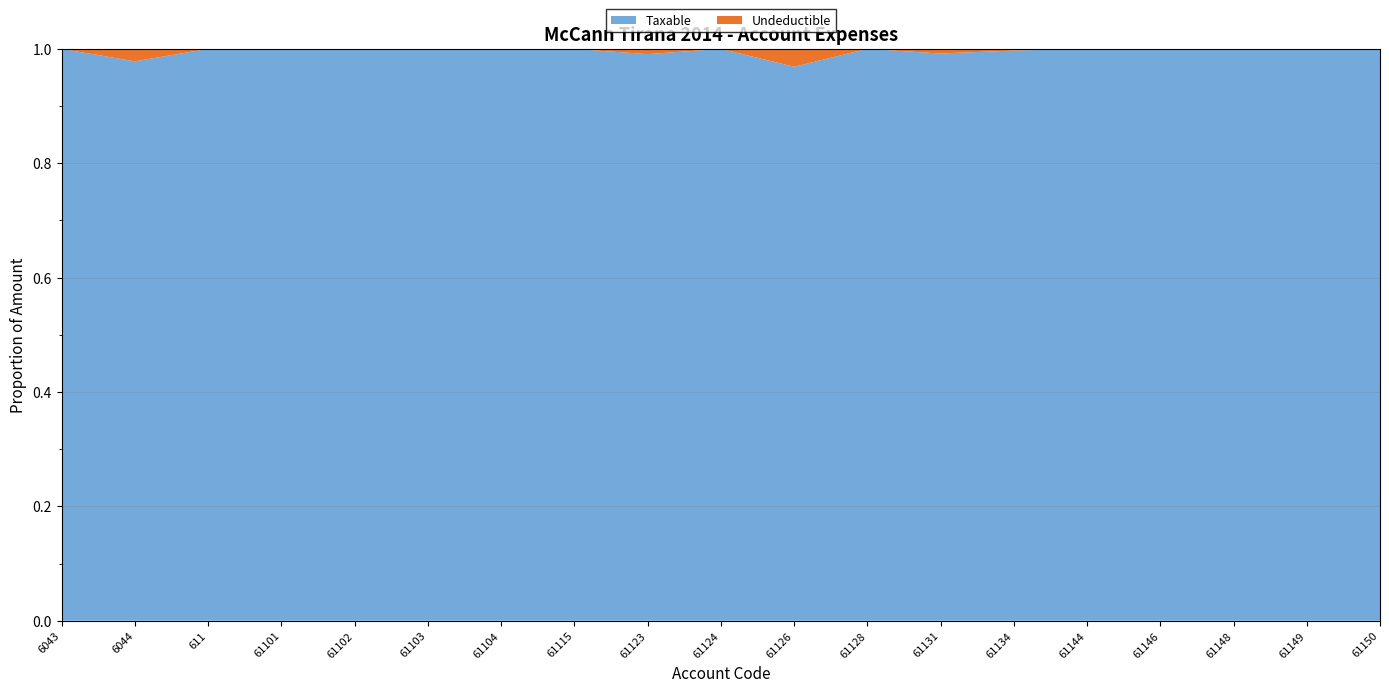

Reading left to right, what are all the values shown in this chart?

Taxable: 250227.1	575296.9	1366068.5	1149043.7	1735151.5	4731146.9	105900.0	1433753.2	1991862.2	61813.2	157990.0	567460.5	3437988.5	14887859.8	779642.1	666085.5	769080.9	11717876.6	11574631.1
Undeductible: 0.0	12822.0	0.0	0.0	0.0	3920.0	0.0	250.0	18500.0	0.0	5100.0	0.0	28000.0	43299.0	0.0	0.0	0.0	0.0	0.0